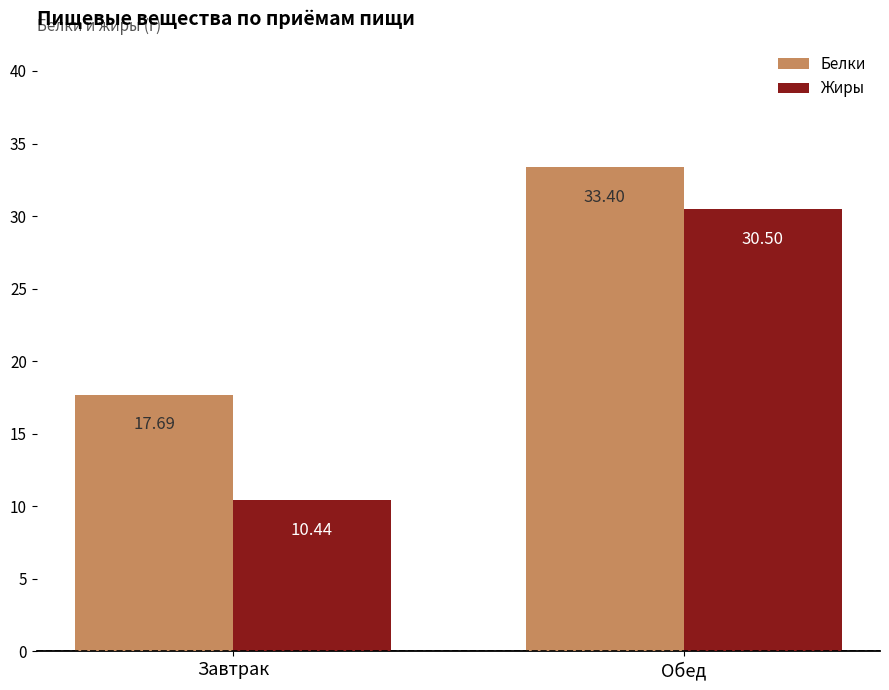

Reading left to right, extract all data points from this chart.

Белки: Завтрак=17.7	Обед=33.4
Жиры: Завтрак=10.4	Обед=30.5